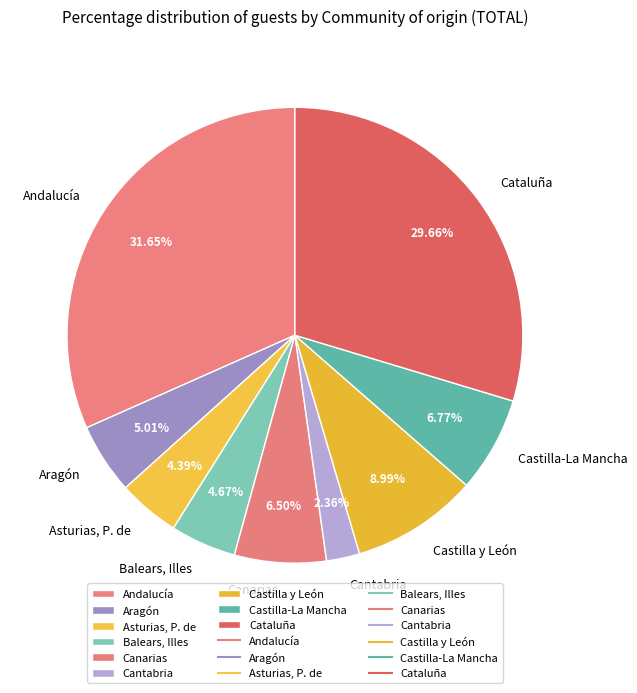

Does any single category account for the majority?

No